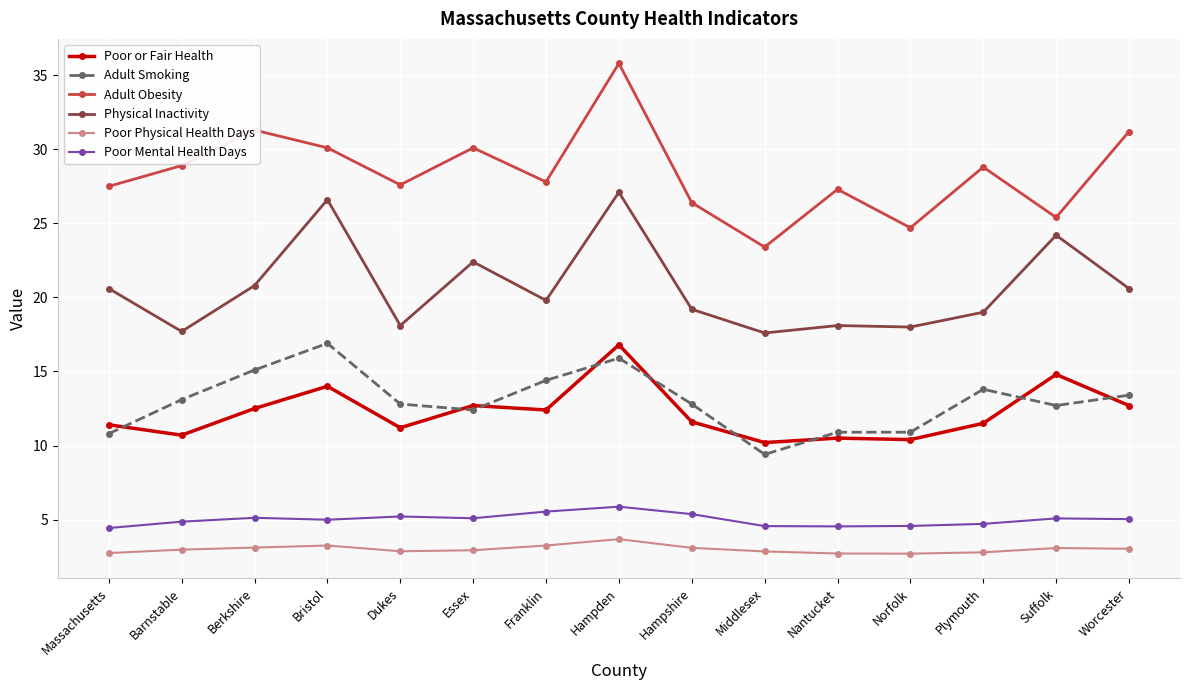

What is the sum of the Poor Physical Health Days values at Nantucket and Barnstable?

5.7